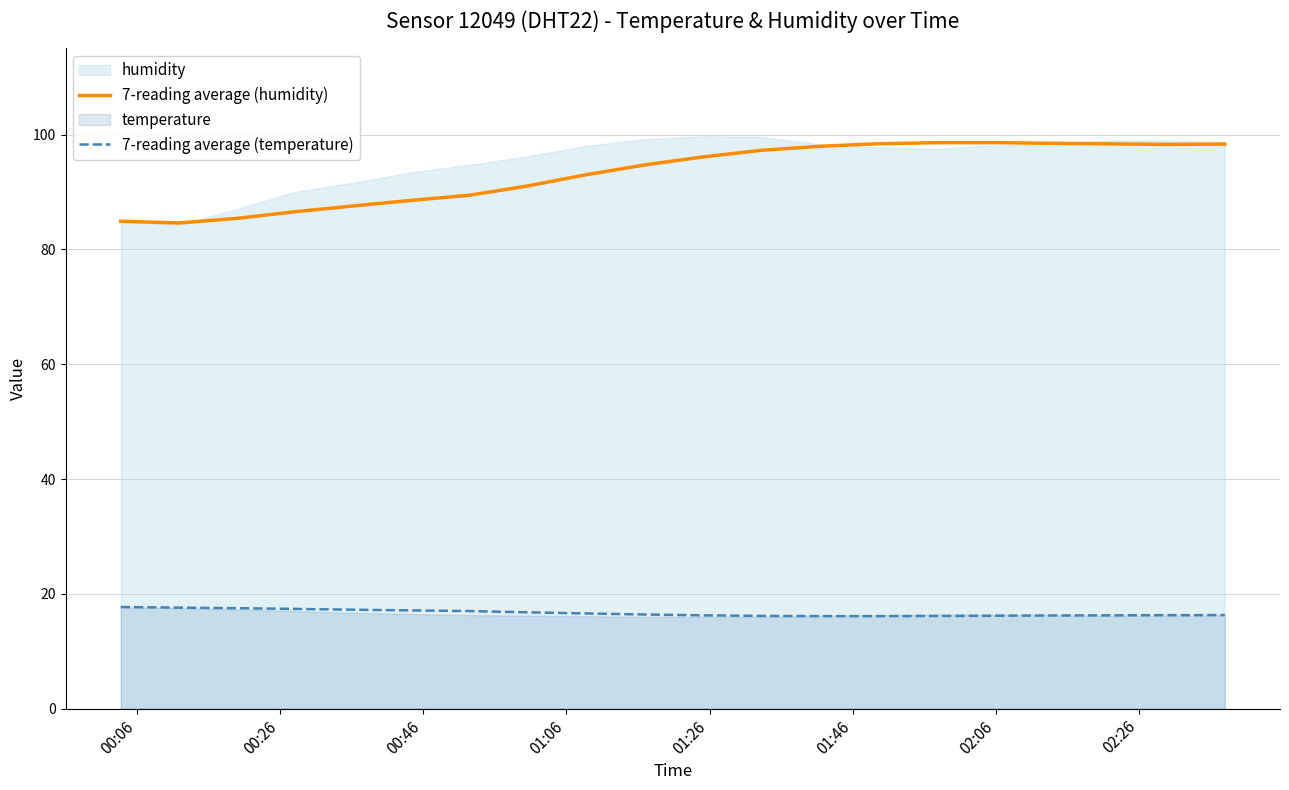

True or false: 7-reading average (humidity) and 7-reading average (temperature) cross at least once.

False